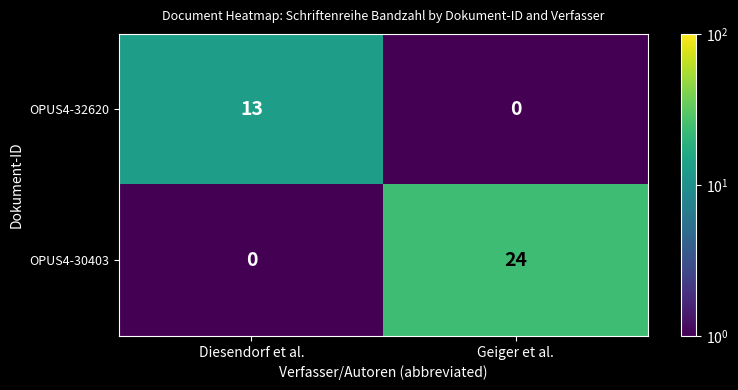

What is the average value of the OPUS4-30403 series?

12